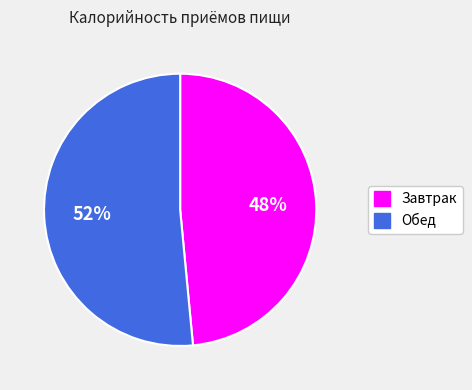

Is it true that Обед is 52% of the pie?

True